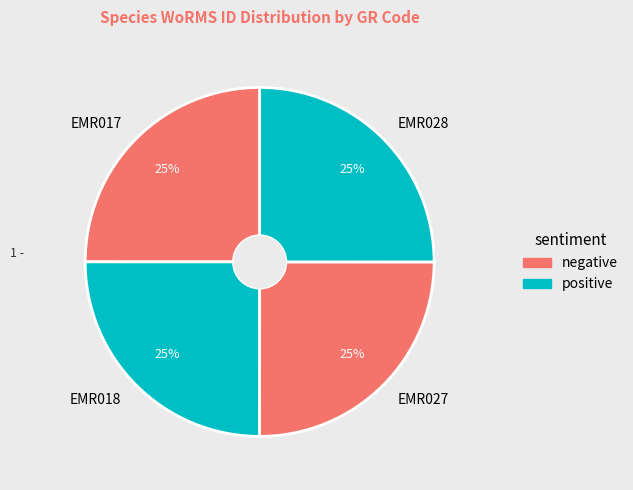

To the nearest percent, what portion does EMR027 represent?

25%